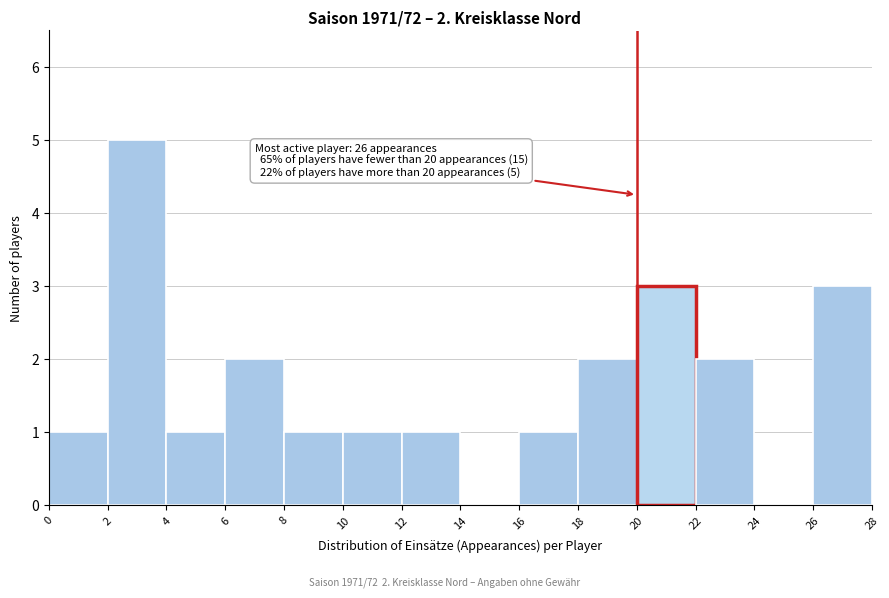

Over which range of the x-axis is the bar tallest?

2 to 4